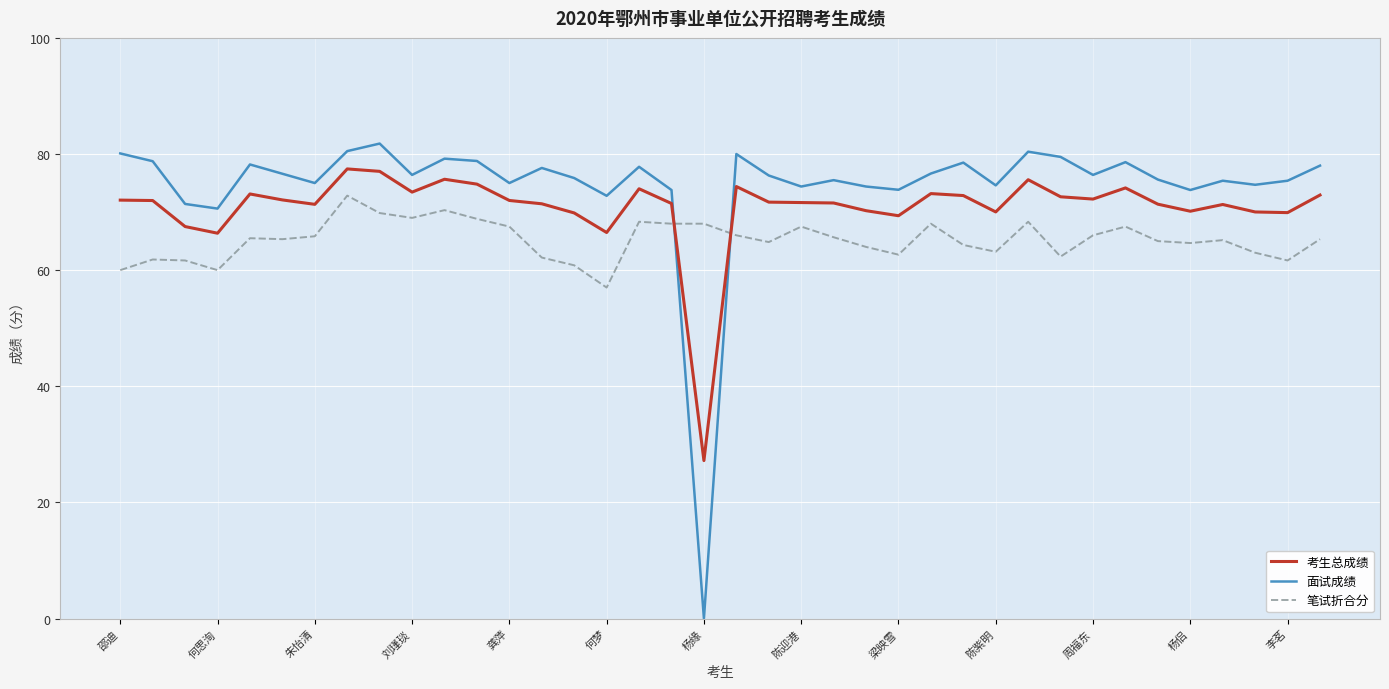

What is the minimum value for 考生总成绩?

27.2